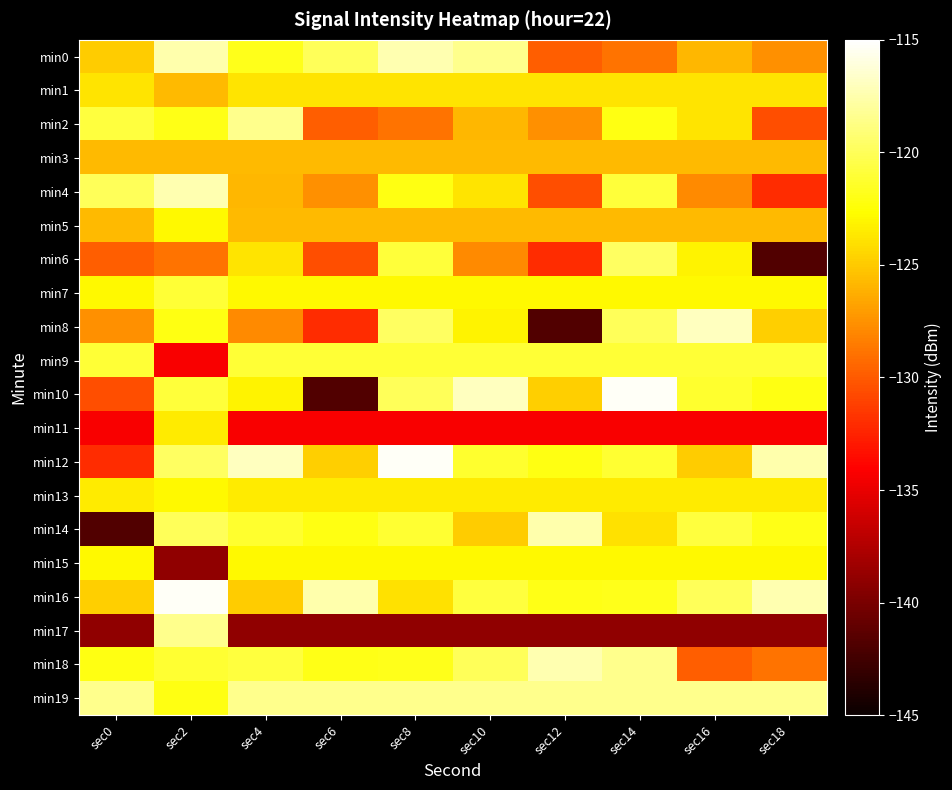

Which series has the widest spread of values?

min10